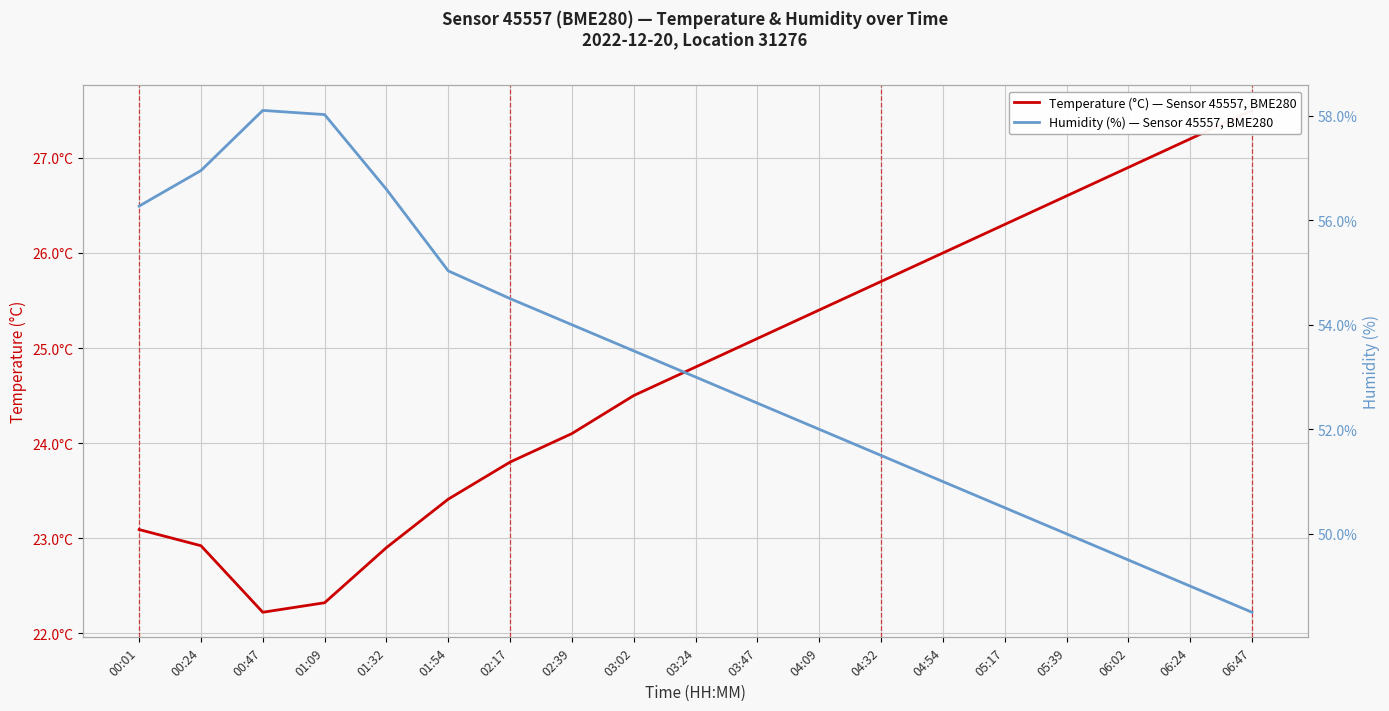

True or false: temperature has more than 2 interior local peaks.

False